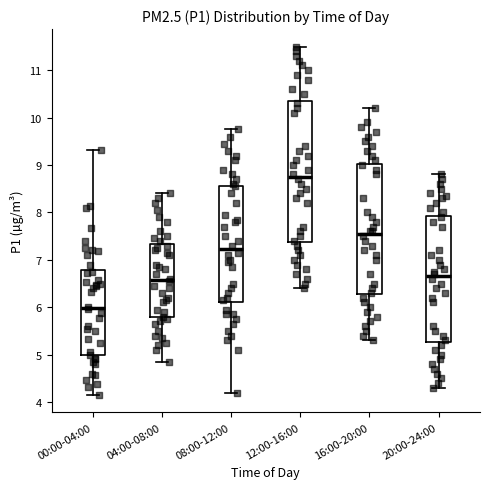

Which box has the lowest median line?

00:00-04:00